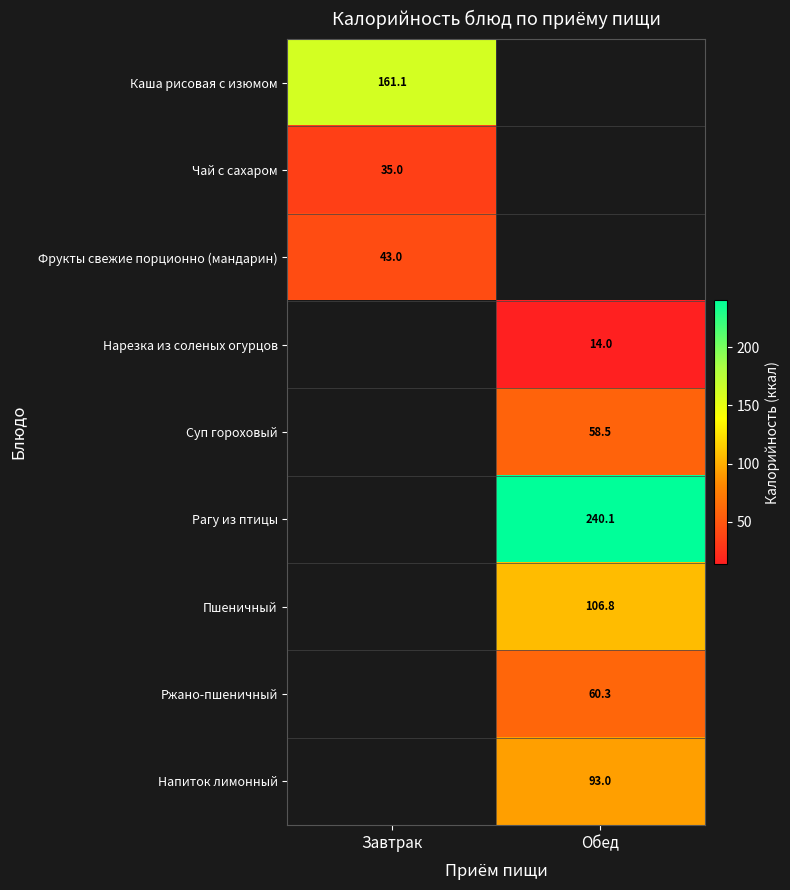

The Рагу из птицы series shows 240.1 at Обед. True or false?

True